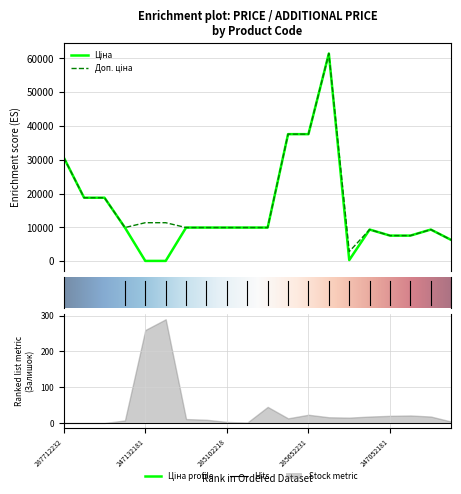

How many interior local valleys does the Доп. ціна series have?

2